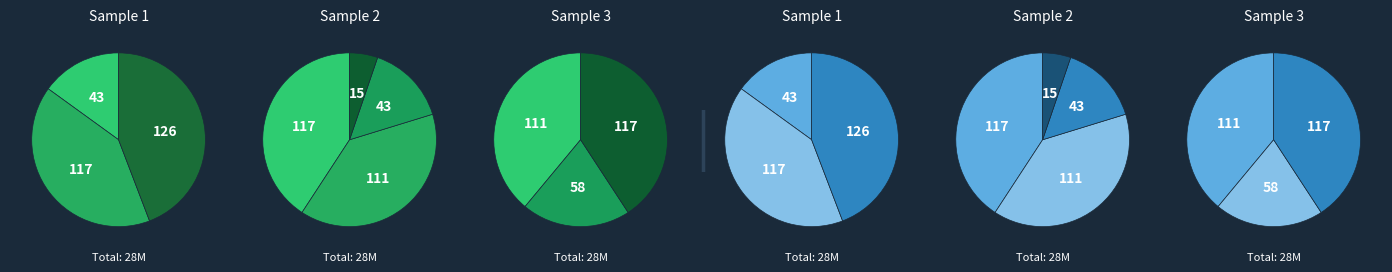

Is it true that Componente 1 - Estudios, diseños y gestión is 1% of the pie?

False